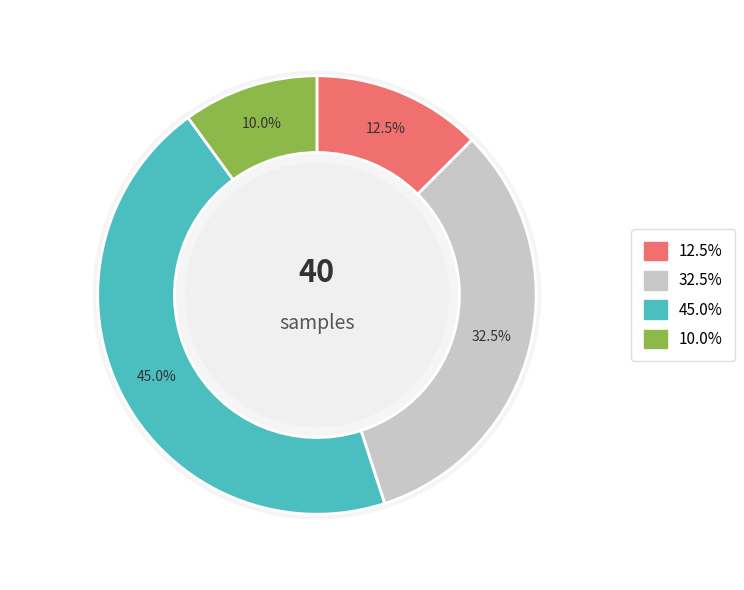

Is -48 the majority of the pie?

No